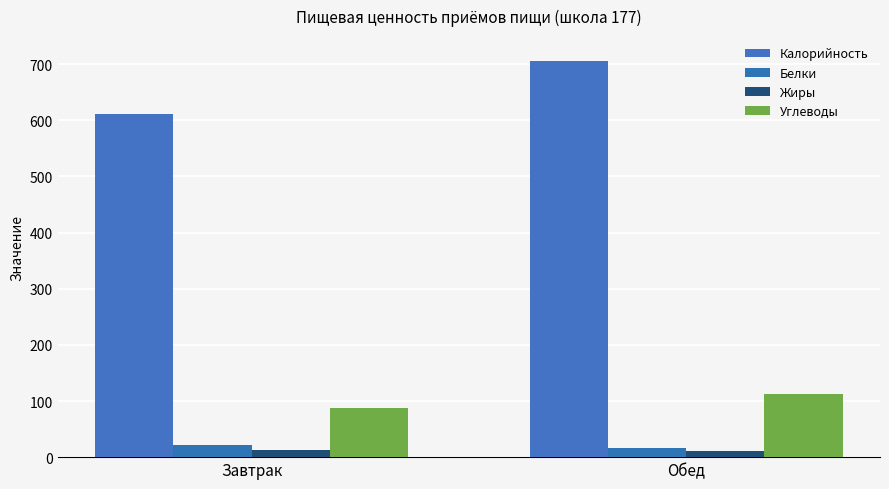

Which series has the largest range (max minus min)?

Калорийность